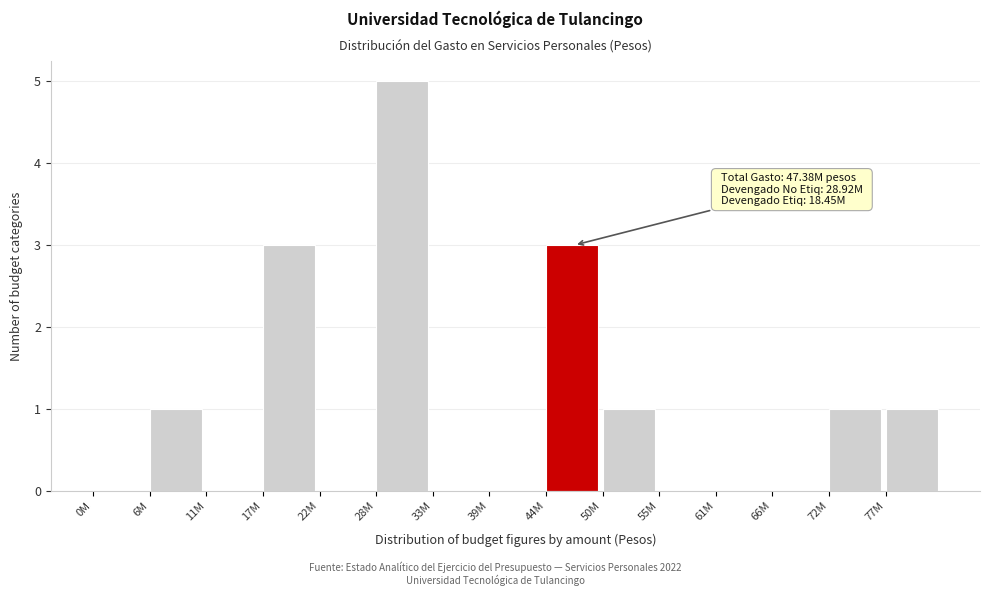

Reading right to left, what are all the values shown in this chart?

77M=1	72M=1	66M=0	61M=0	55M=0	50M=1	44M=3	39M=0	33M=0	28M=5	22M=0	17M=3	11M=0	6M=1	0M=0